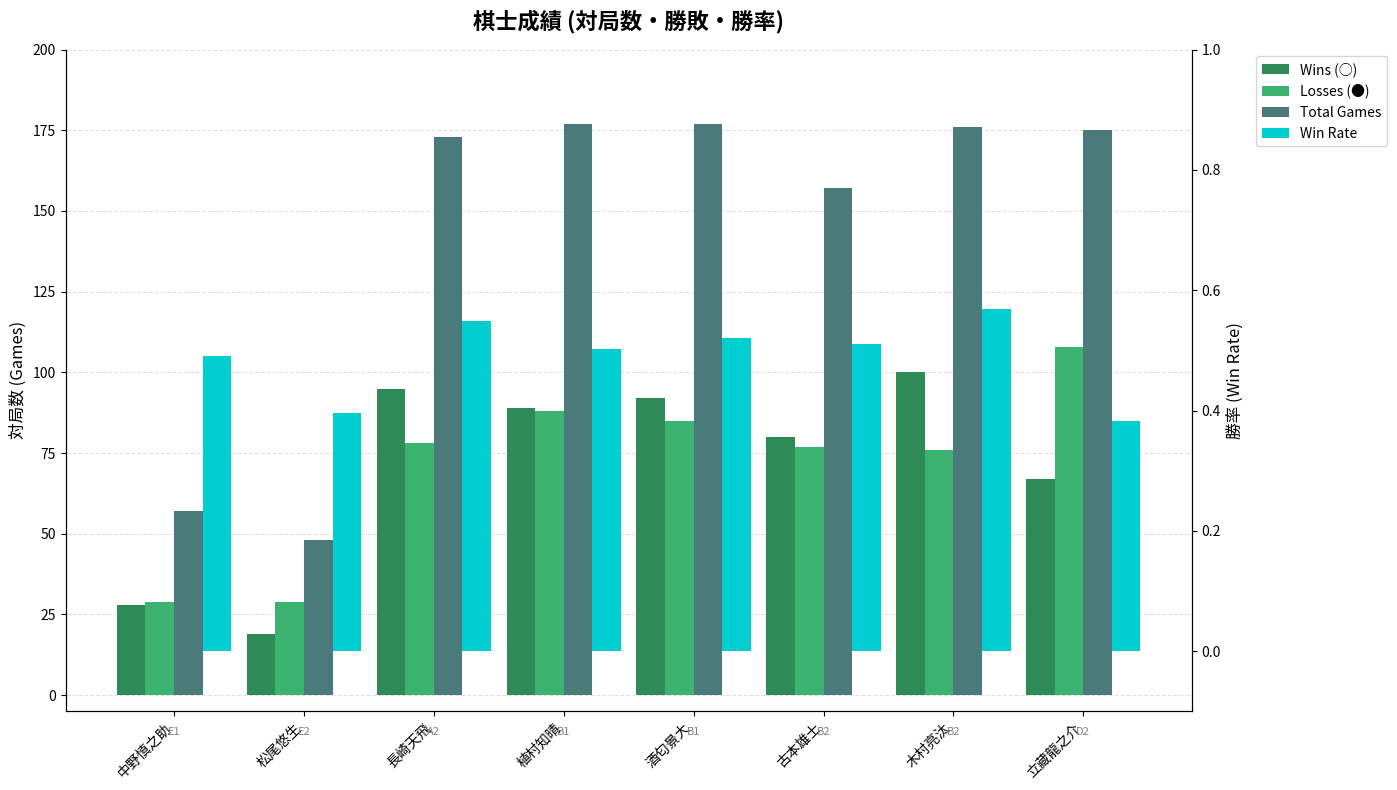

How many groups of bars are there?

8